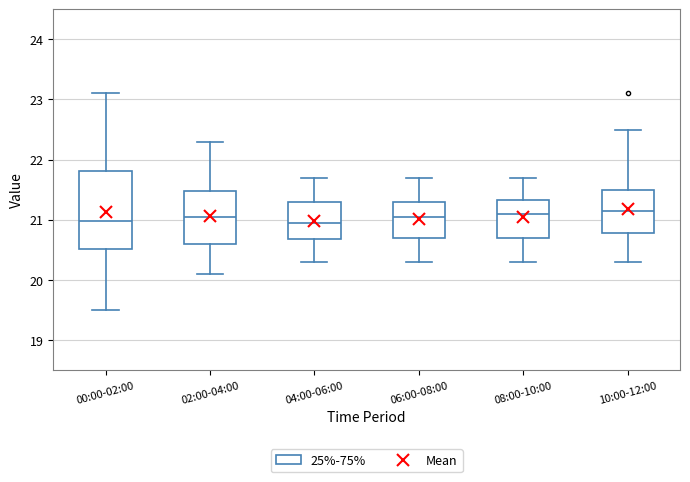

Which box is the tallest, from its lower edge to its upper edge?

00:00-02:00